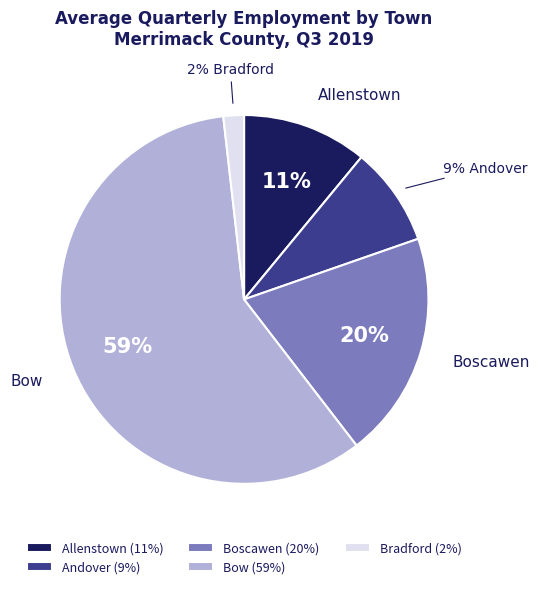

Which has a higher value, Allenstown (11%) or Andover (9%)?

Allenstown (11%)